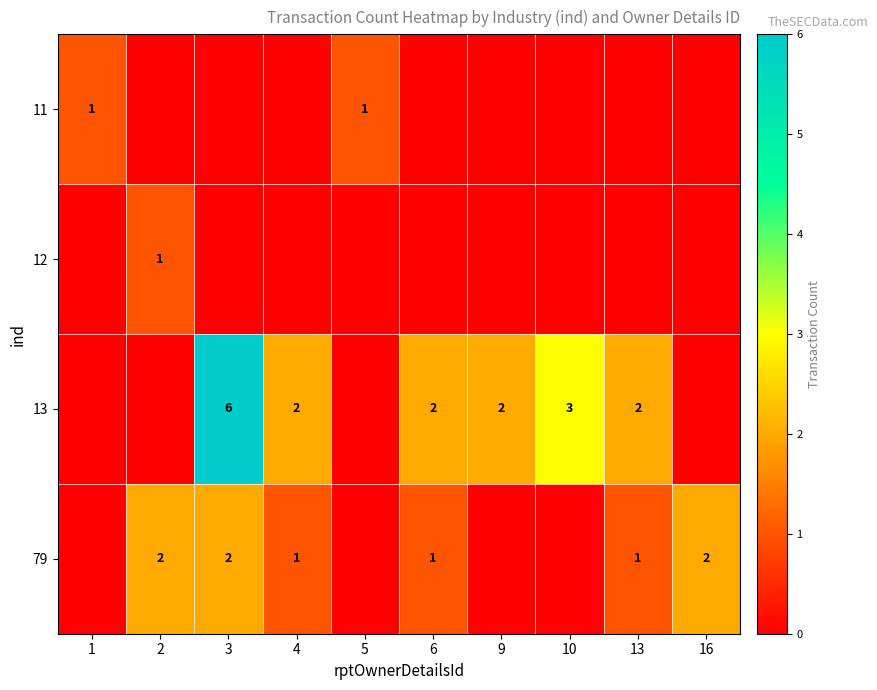

What is the total value across all series at 5?

1